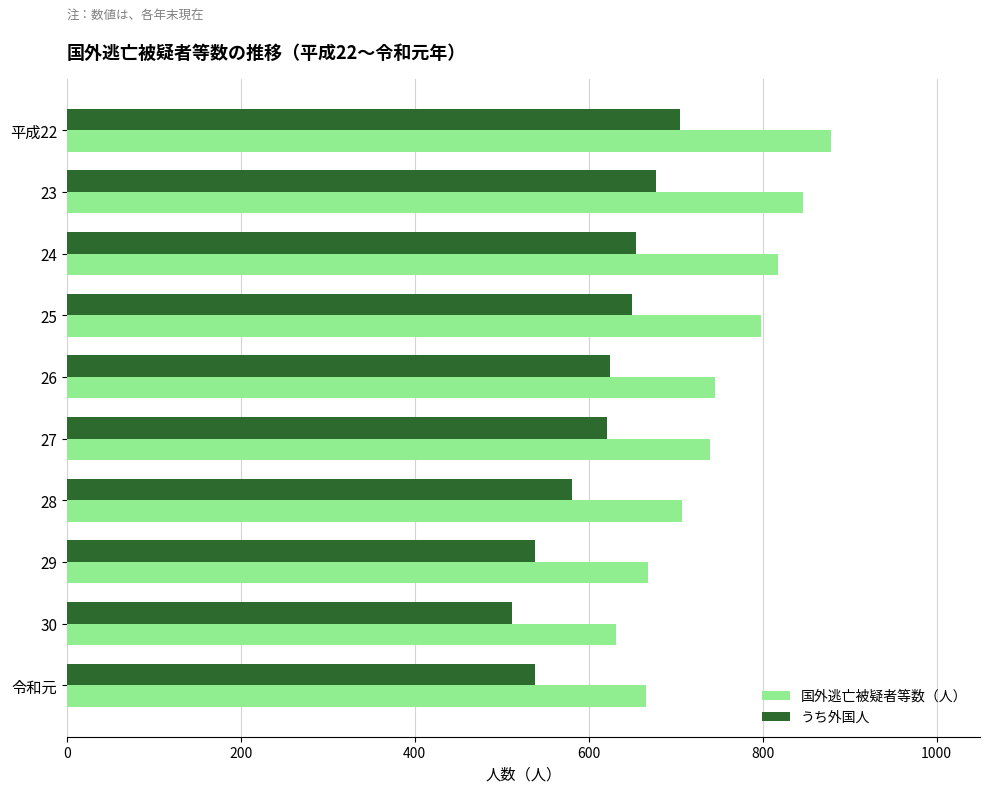

Which series has the largest range (max minus min)?

国外逃亡被疑者等数（人）